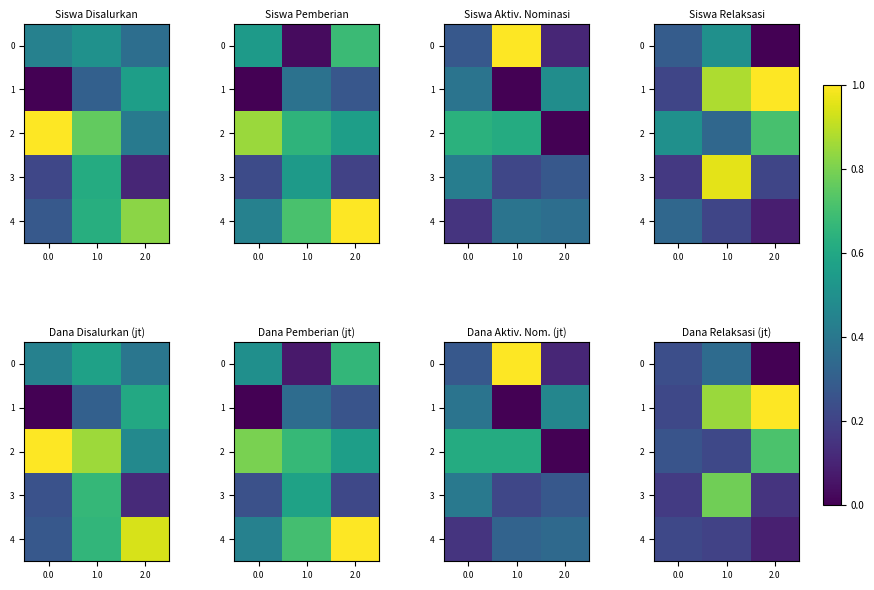

Which category has the highest value in the 1 series?

2.0